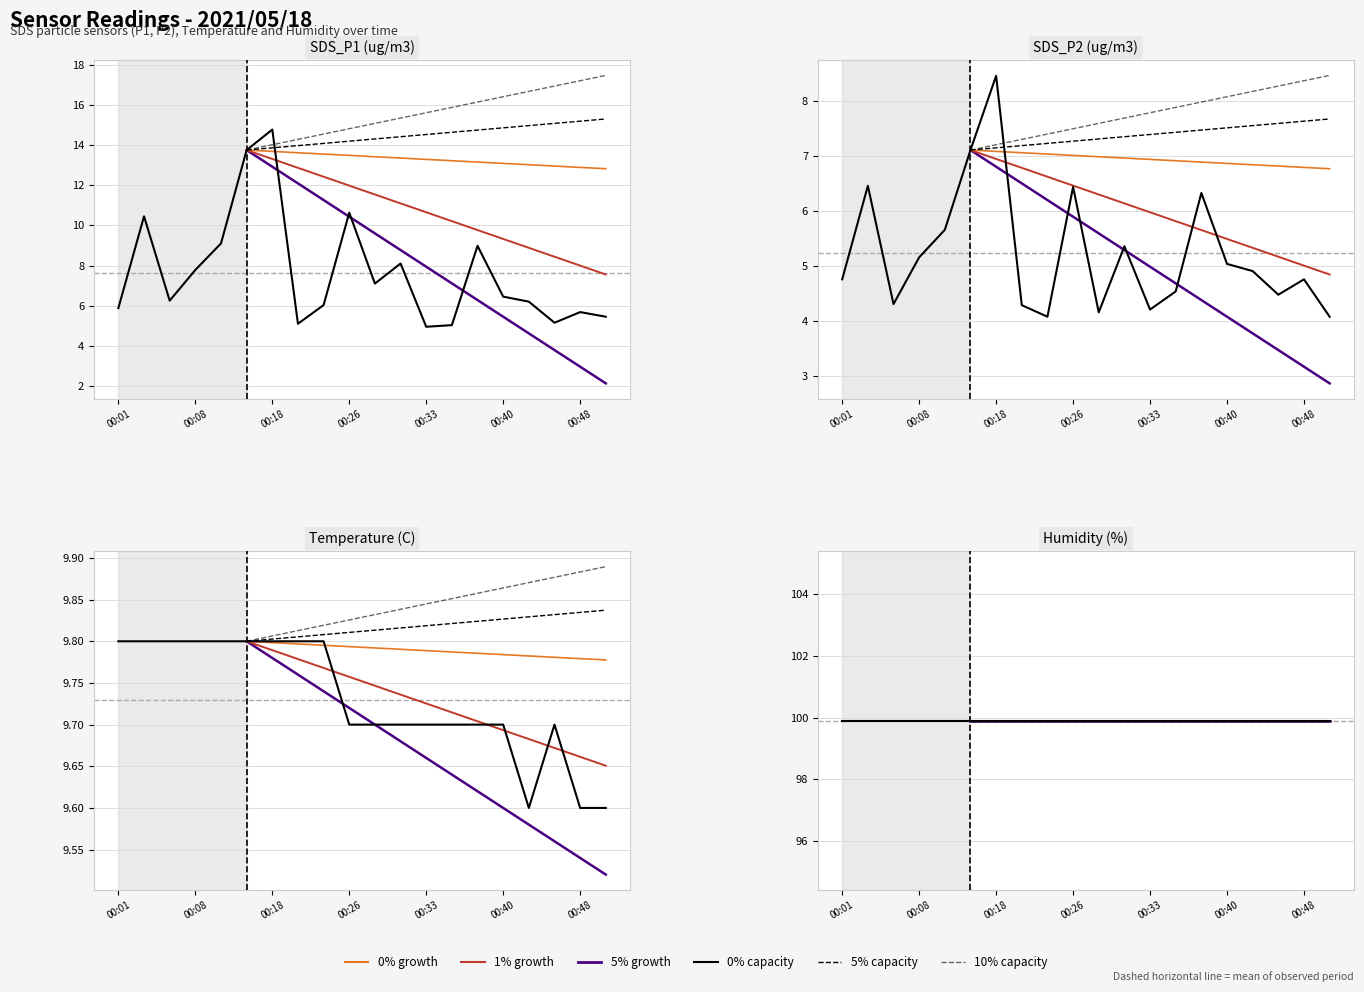

How many data points in SDS_P1 are above 6?

13